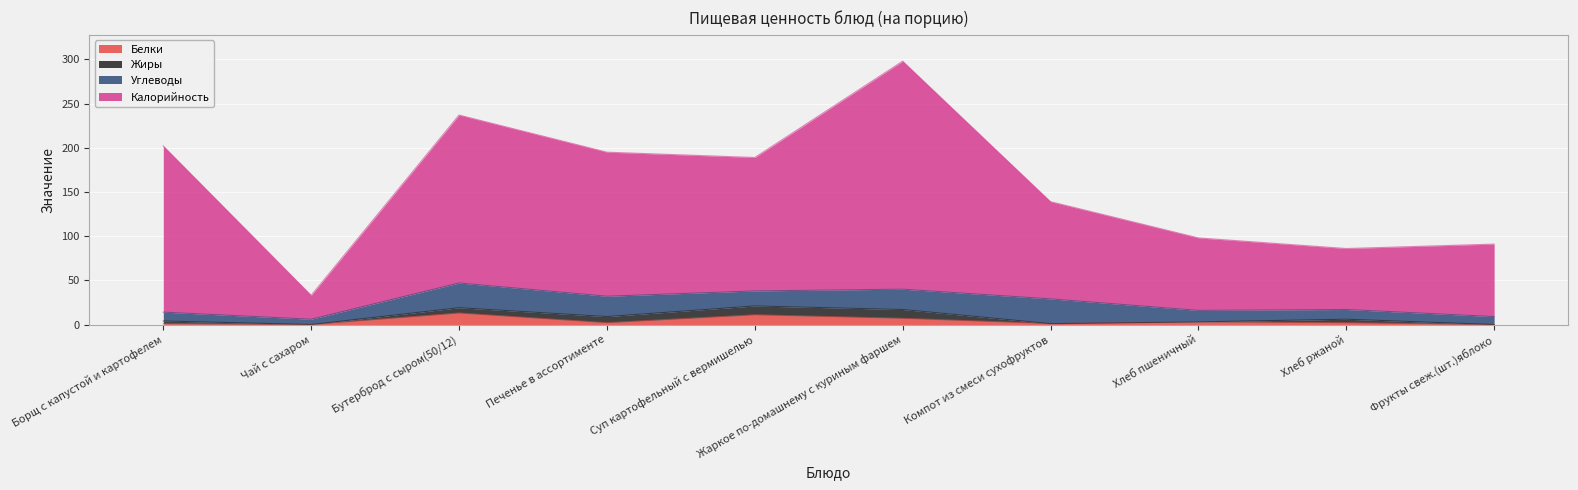

Which category has the highest value across all series?

Жаркое по-домашнему с куриным фаршем